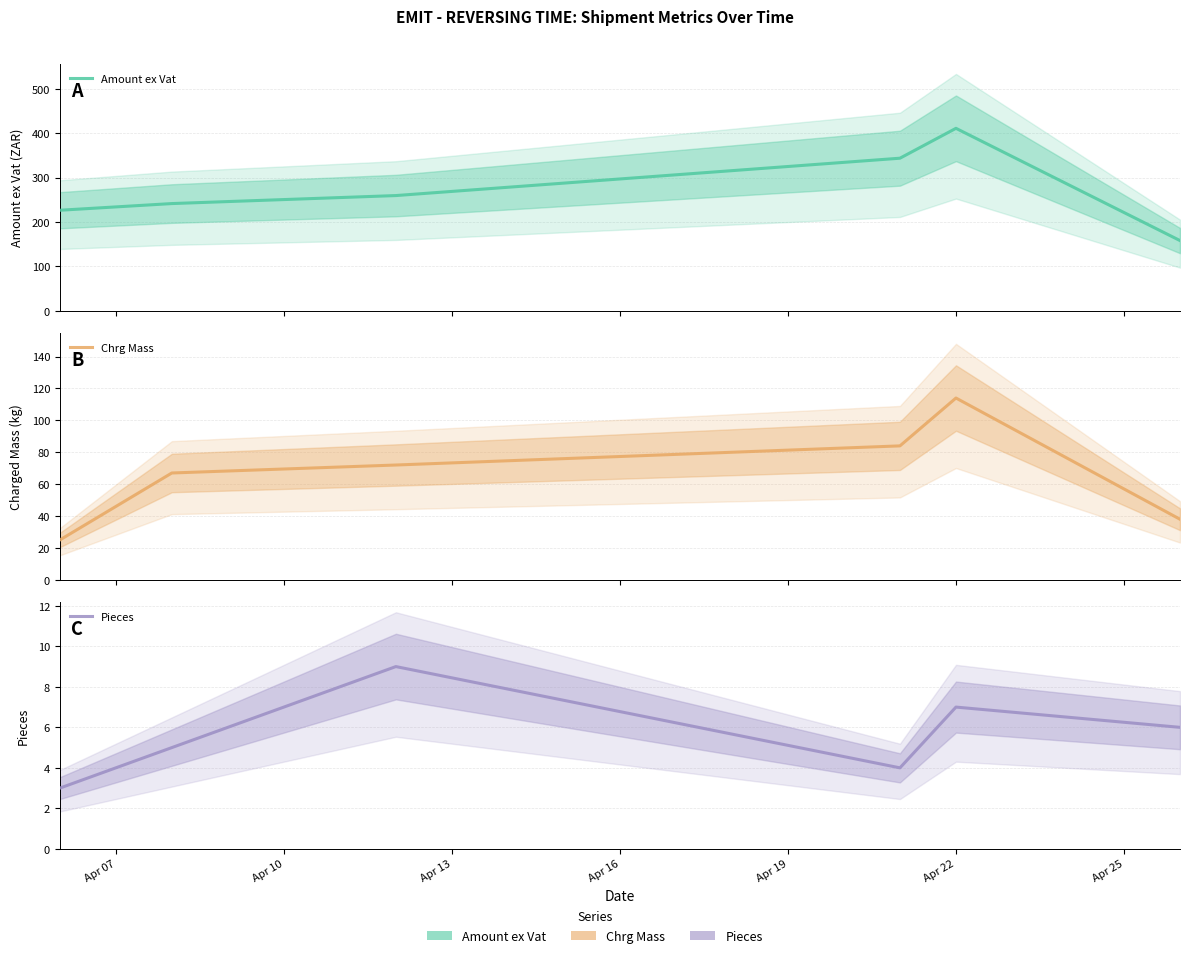

List the series in order of their overall mean, highest first.

Amount ex Vat, Chrg Mass, Pieces